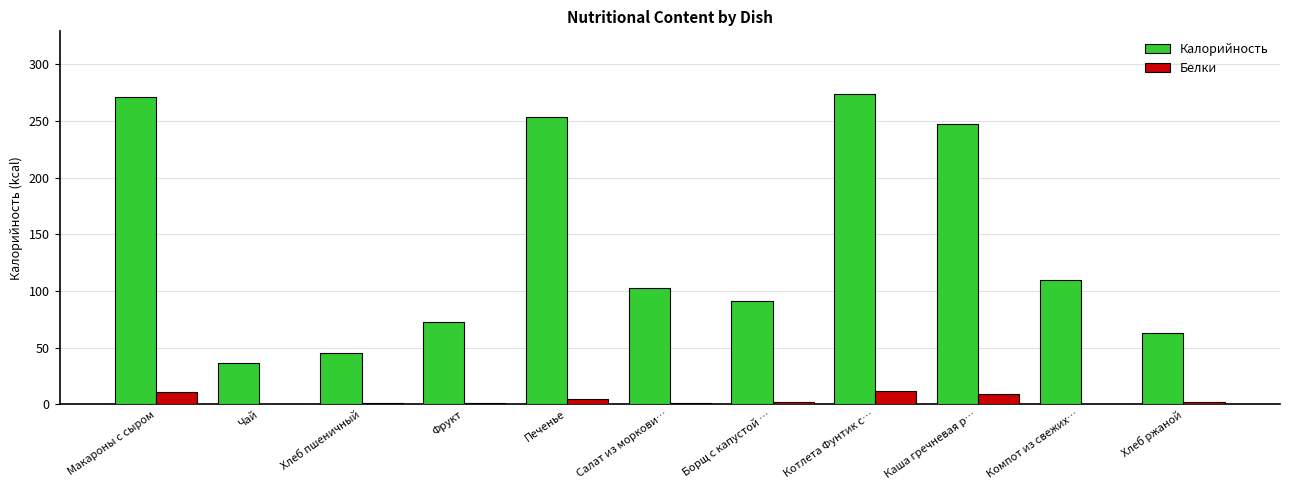

How many groups of bars are there?

11